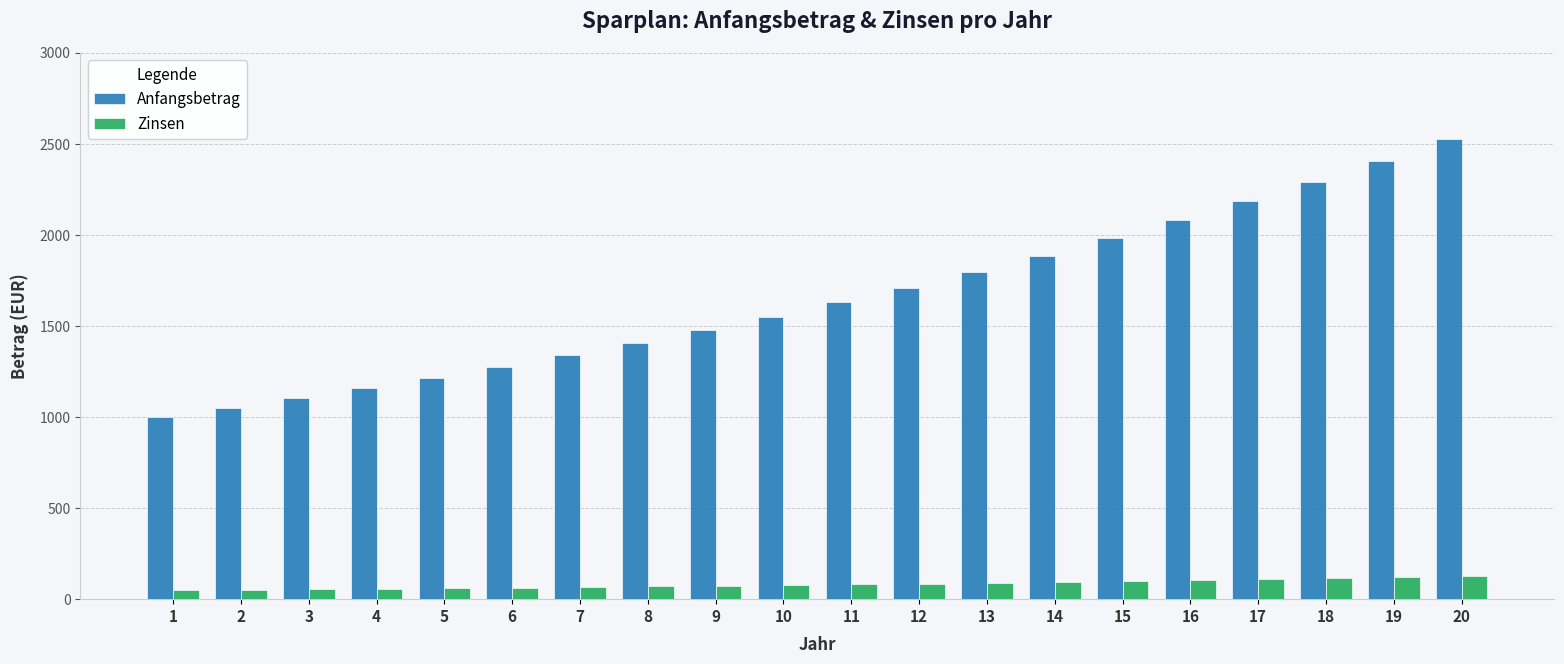

Which series has the largest total across all categories?

Anfangsbetrag